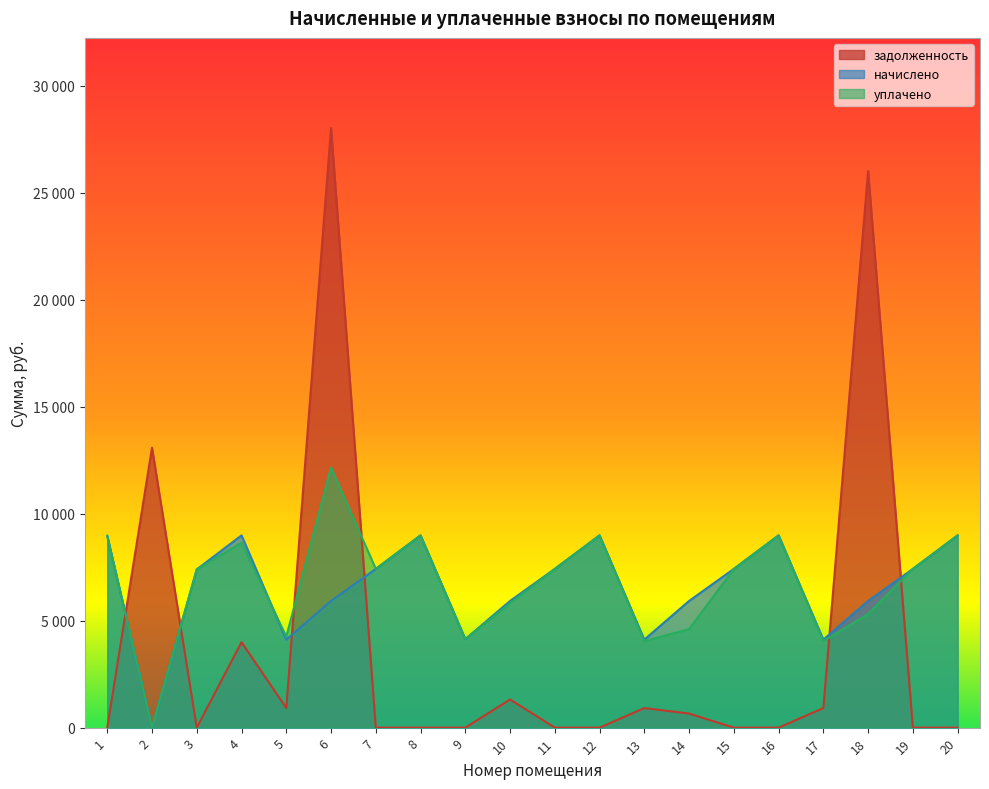

At which category is the sum across all series the highest?

6